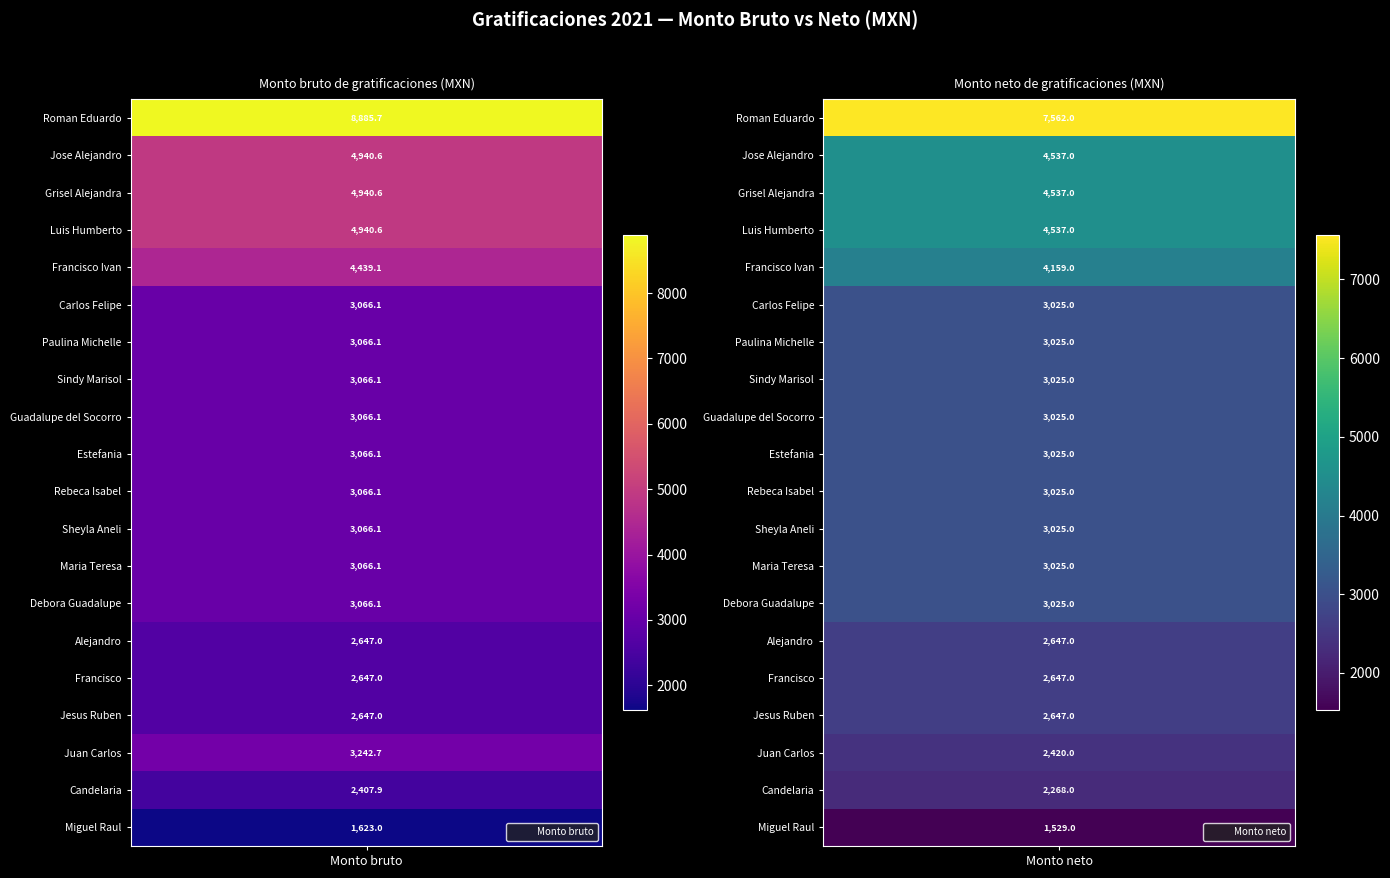

At which label is Candelaria closest to 2337?

neto